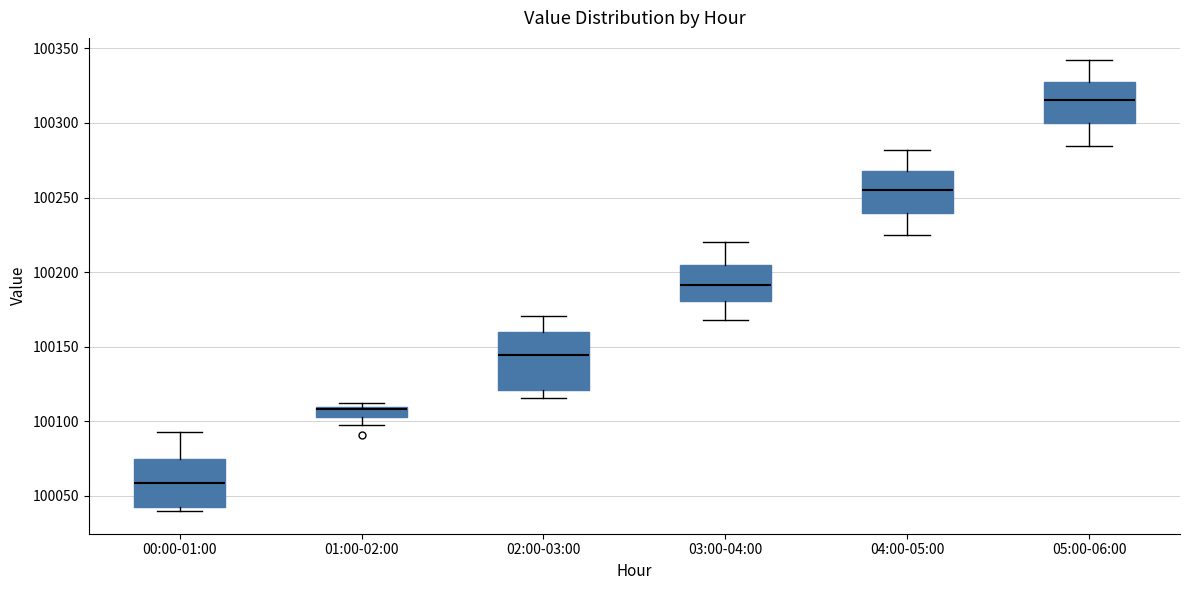

Which box has the lowest median line?

00:00-01:00